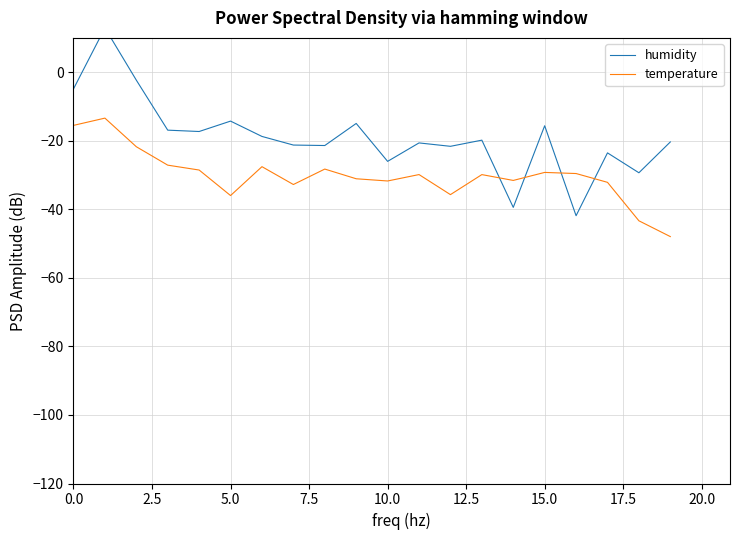

How many lines are shown in the chart?

2